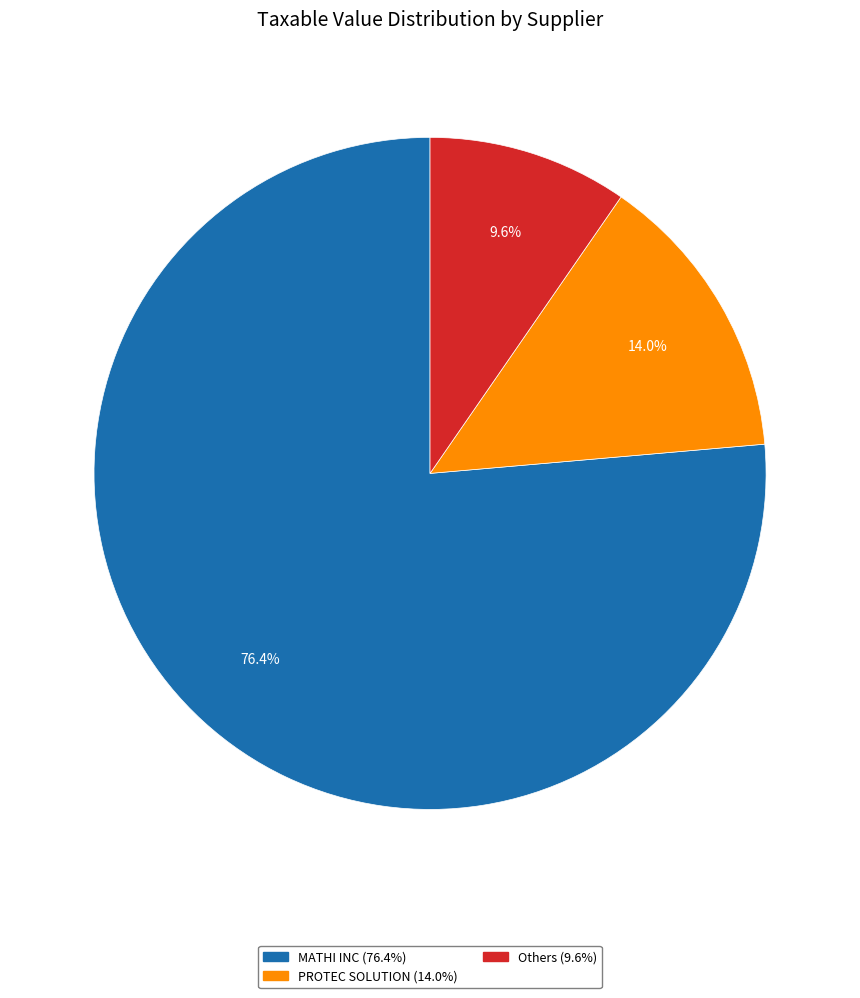

Is there any slice that represents more than half of the pie?

Yes